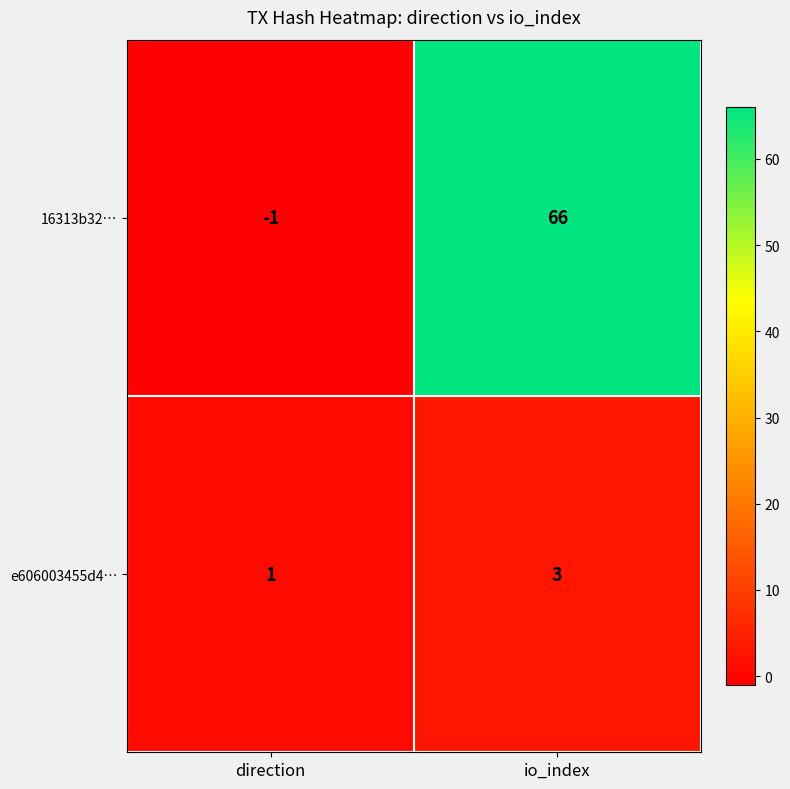

At how many categories does at least one series exceed 10?

1